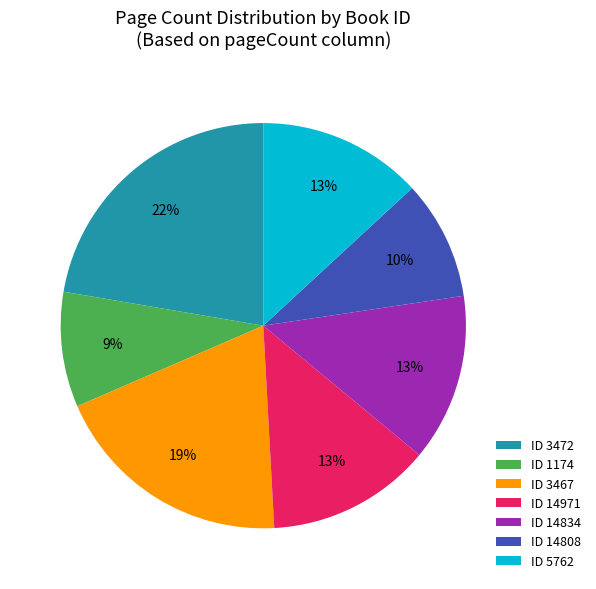

How many segments does this pie chart have?

7